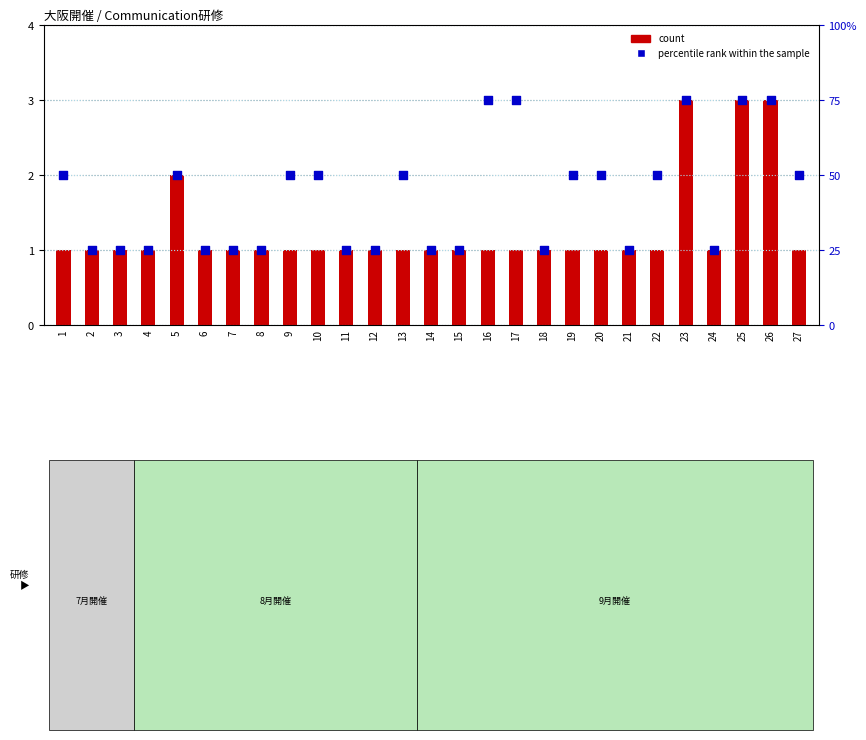

Which series contains the highest Y value?

percentile rank within the sample